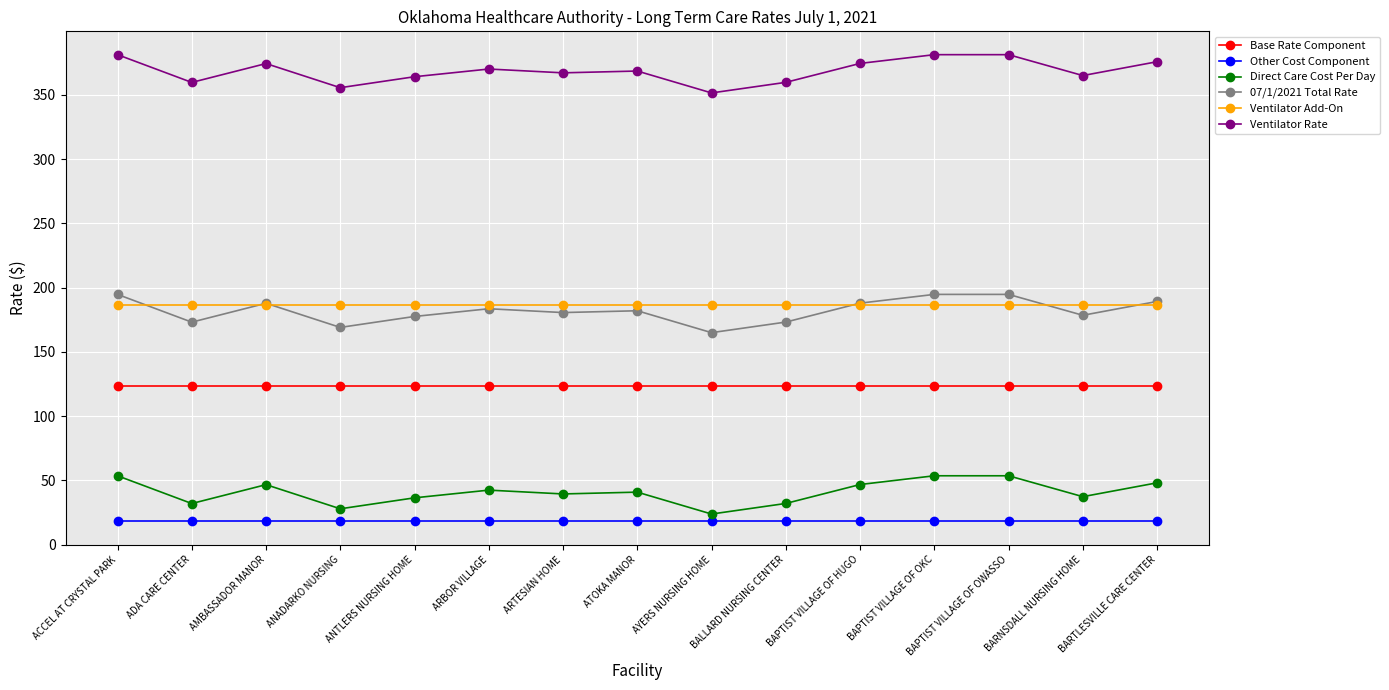

The Base Rate Component series shows 123.2 at AMBASSADOR MANOR. True or false?

True